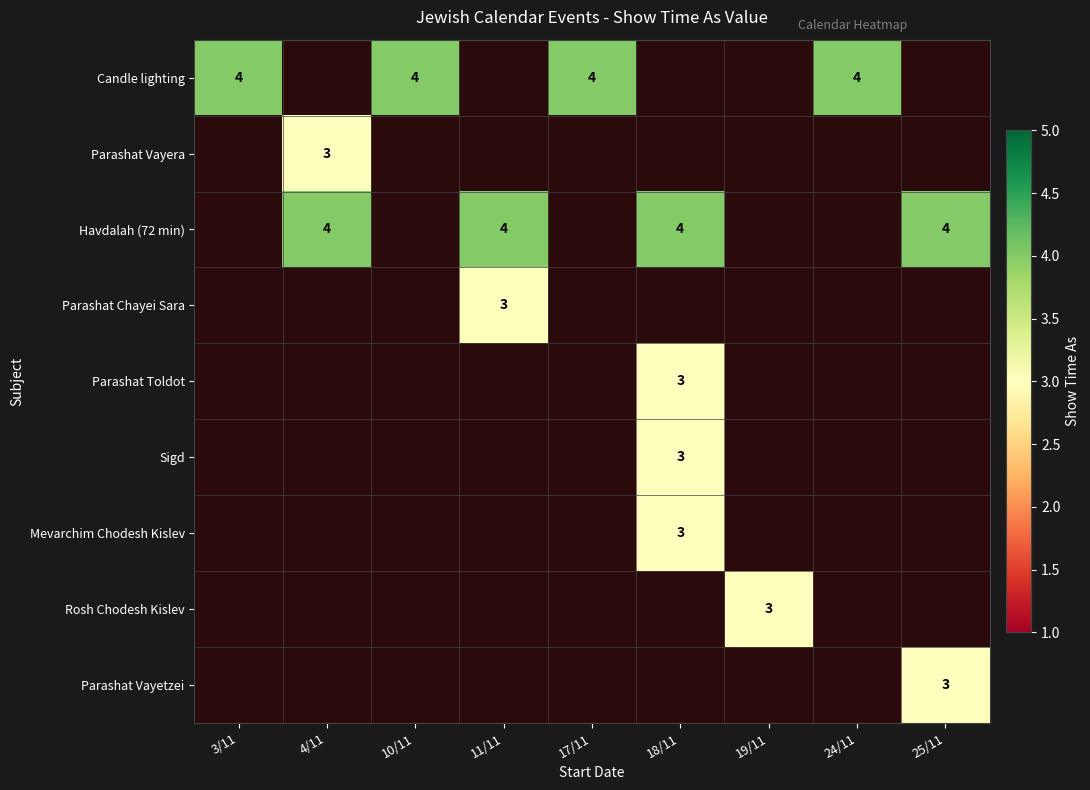

What is the sum of the Candle lighting values at 24/11 and 10/11?

8